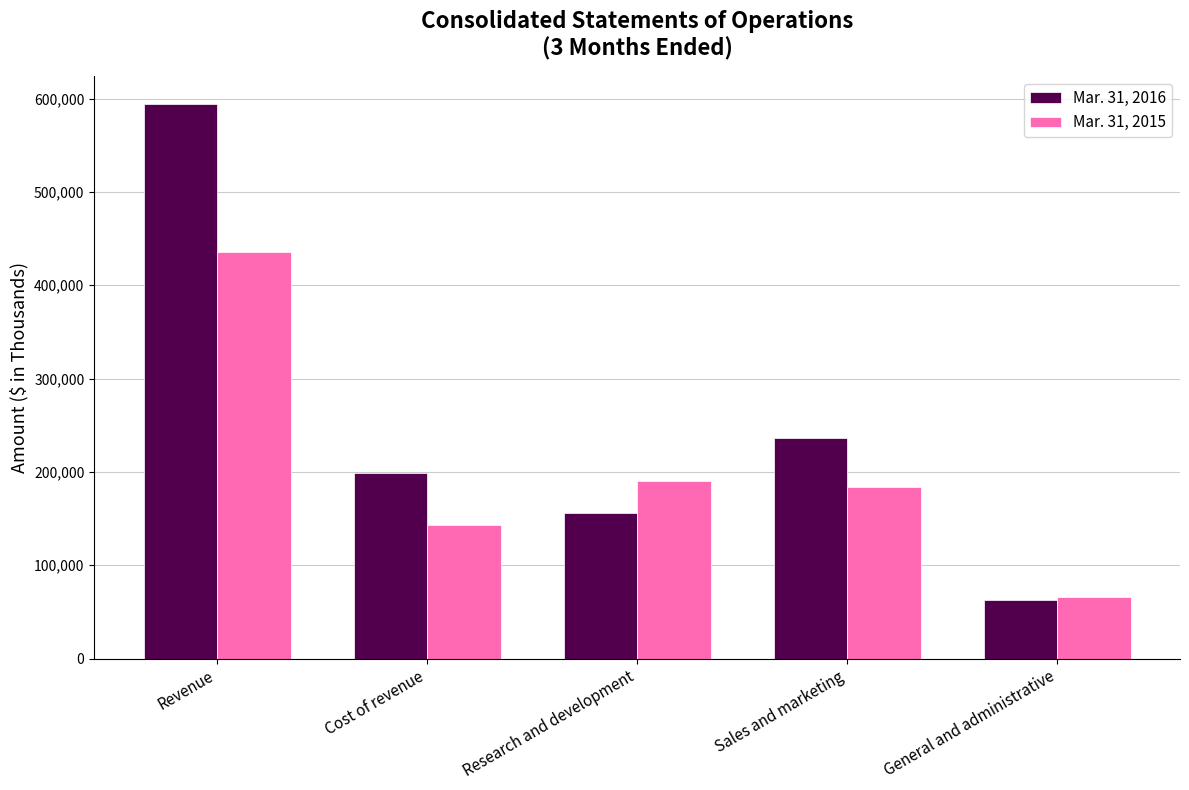

The value of Mar. 31, 2015 at Sales and marketing is 183557. True or false?

True